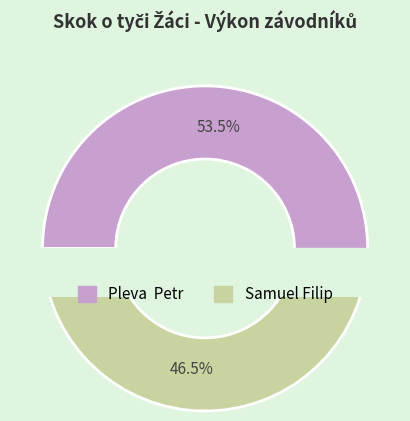

Count the number of slices in the pie.

2